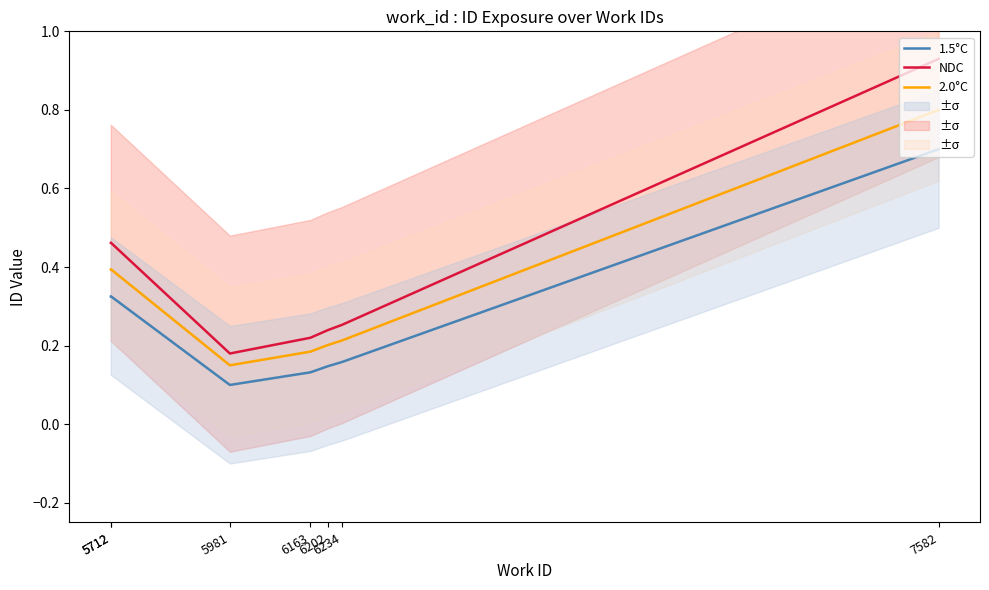

Rank the series by their maximum value, from highest to lowest.

NDC, 2.0°C, 1.5°C